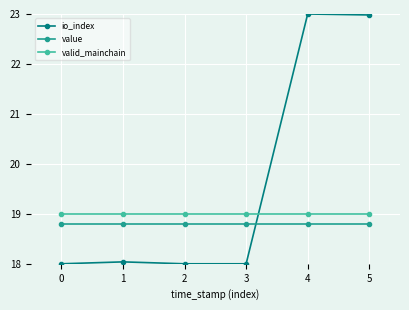

What is the minimum value for value?

18.8